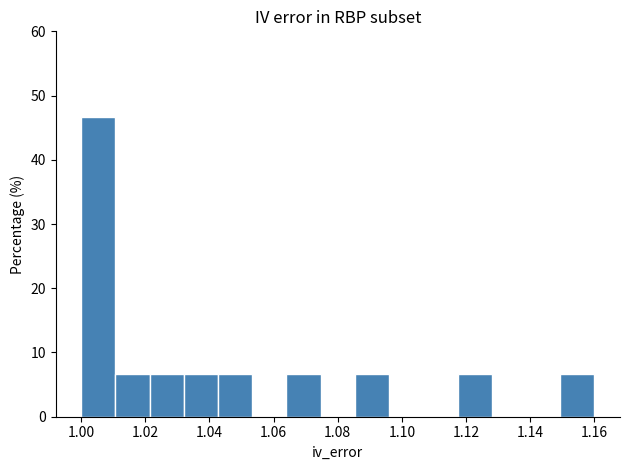

Which range on the x-axis has the tallest bar?

1.000 to 1.010